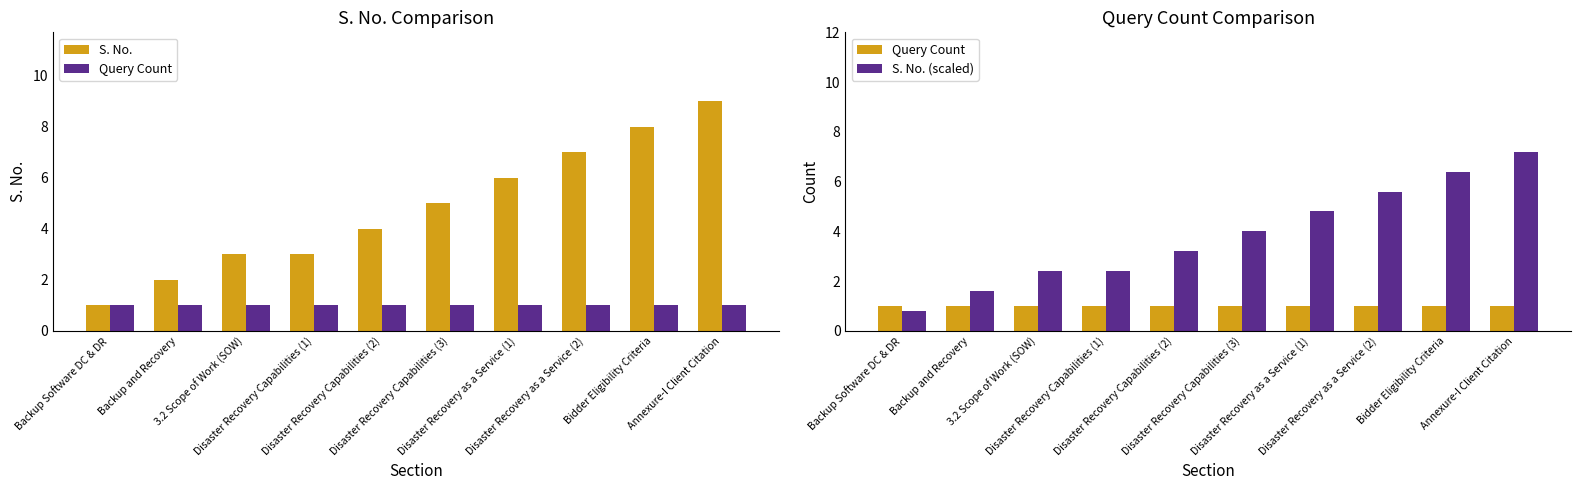

Rank the series at Bidder Eligibility Criteria from lowest to highest value.

Query Count, S. No. (scaled), S. No.